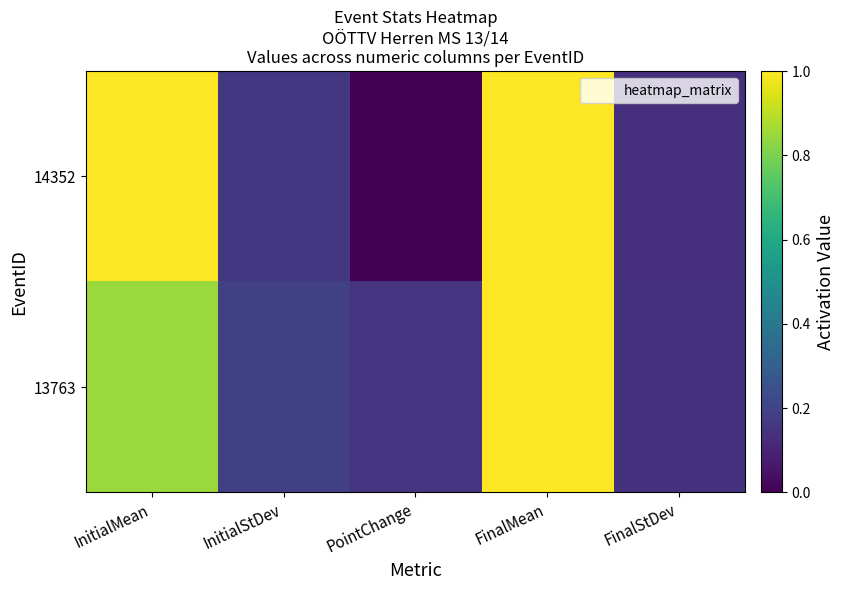

At PointChange, list the series in order from largest to smallest.

13763, 14352